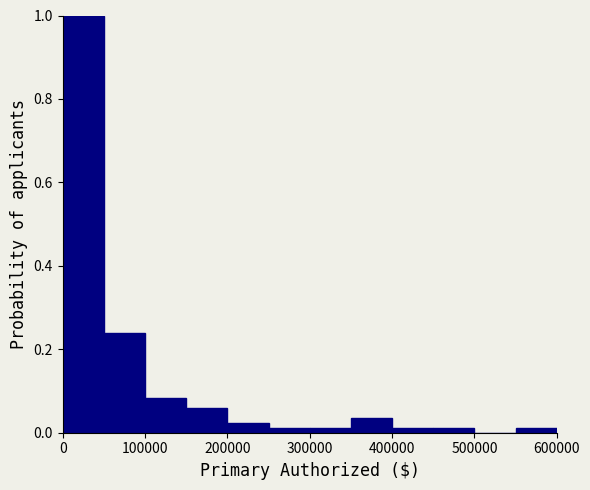

Over which range of the x-axis is the bar tallest?

0 to 50000